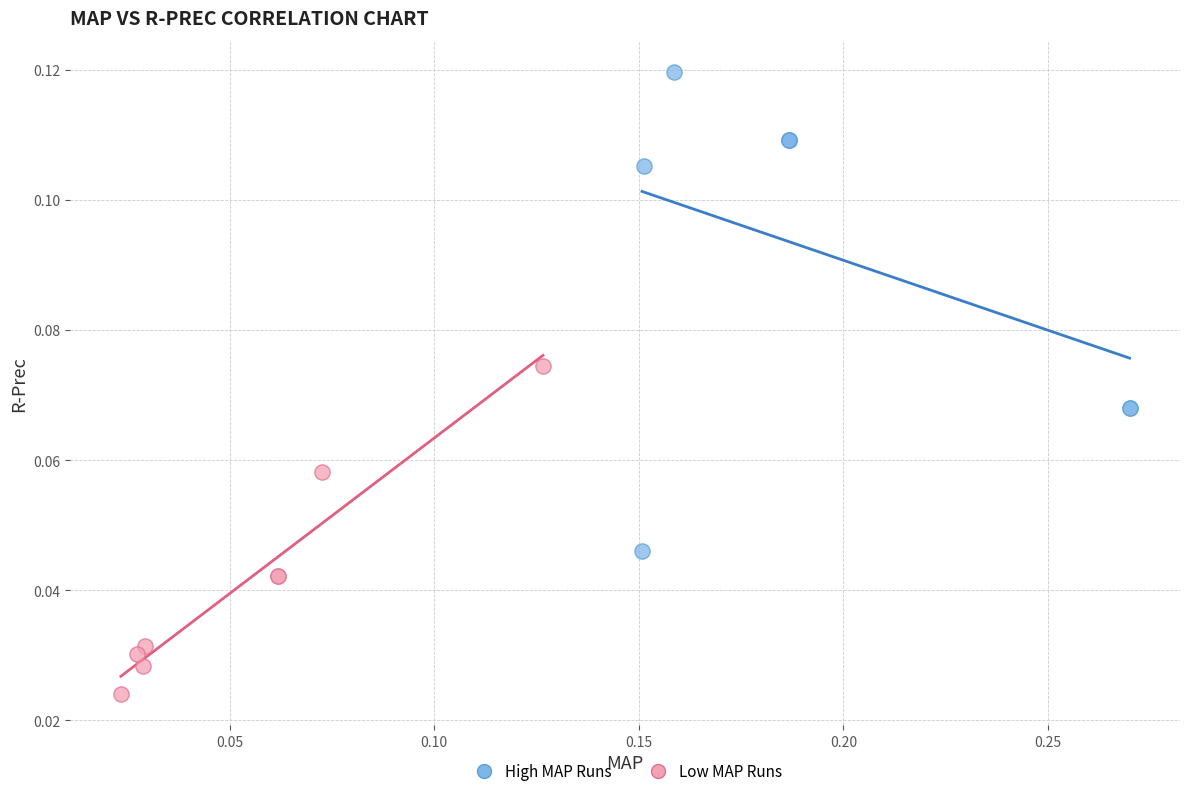

Which series contains the lowest Y value?

Low MAP Runs